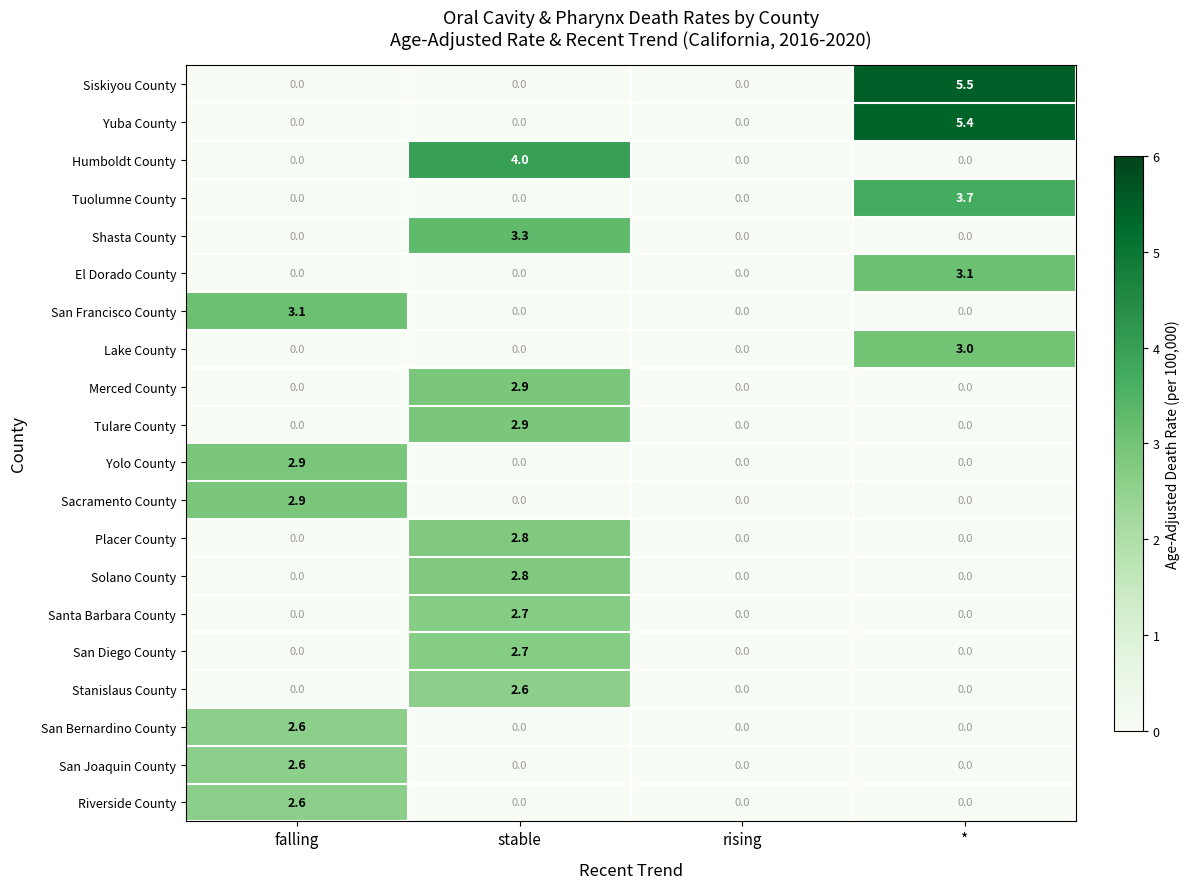

What is the total value across all series at *?

20.7